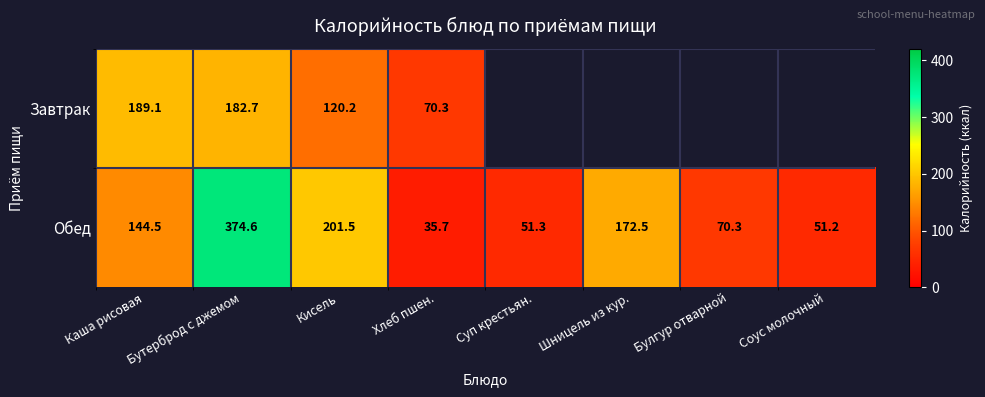

List the labels in order of Обед value, largest first.

Бутерброд с джемом, Кисель, Шницель из кур., Каша рисовая, Булгур отварной, Суп крестьян., Соус молочный, Хлеб пшен.